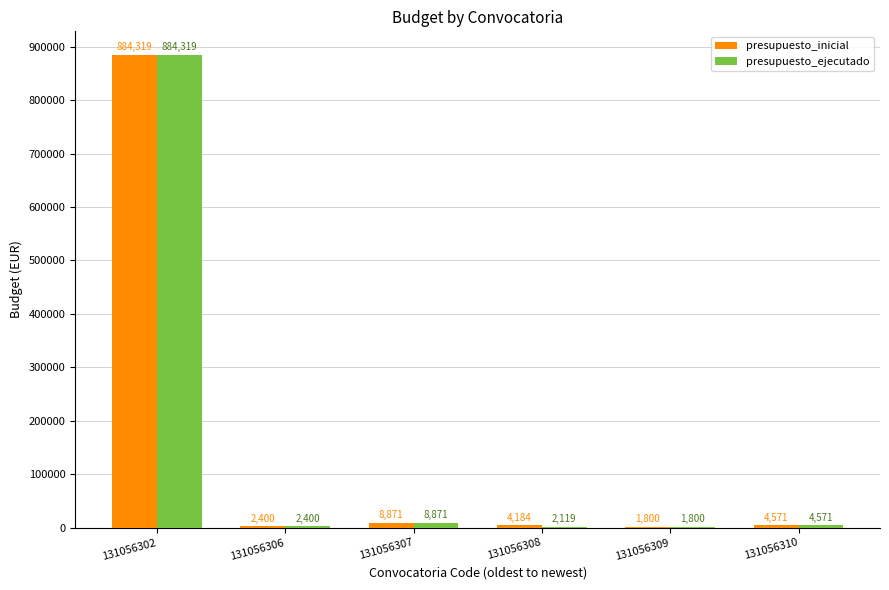

Which series changed the most between 131056302 and 131056308?

presupuesto_ejecutado